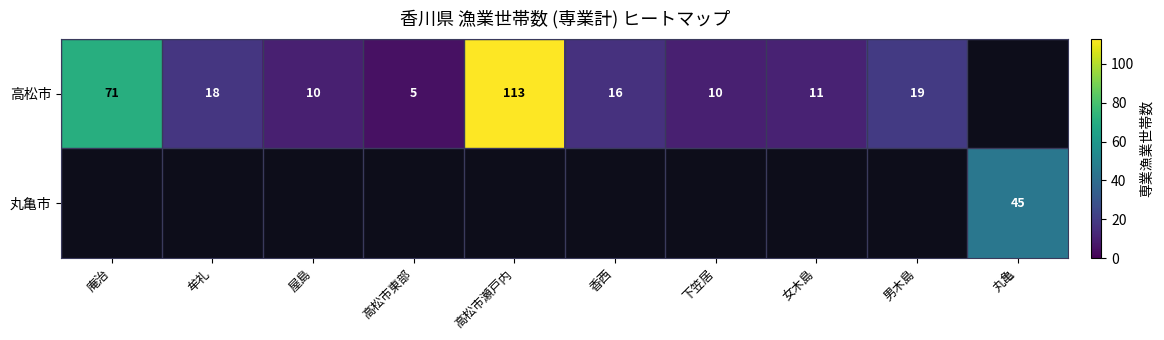

The value of 高松市 at 高松市東部 is 5. True or false?

True